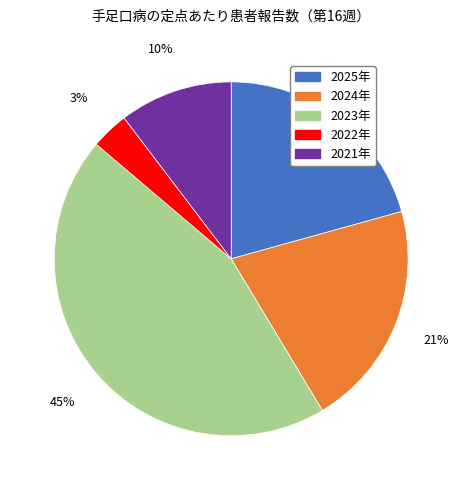

Between 2023年 and 2022年, which is larger?

2023年